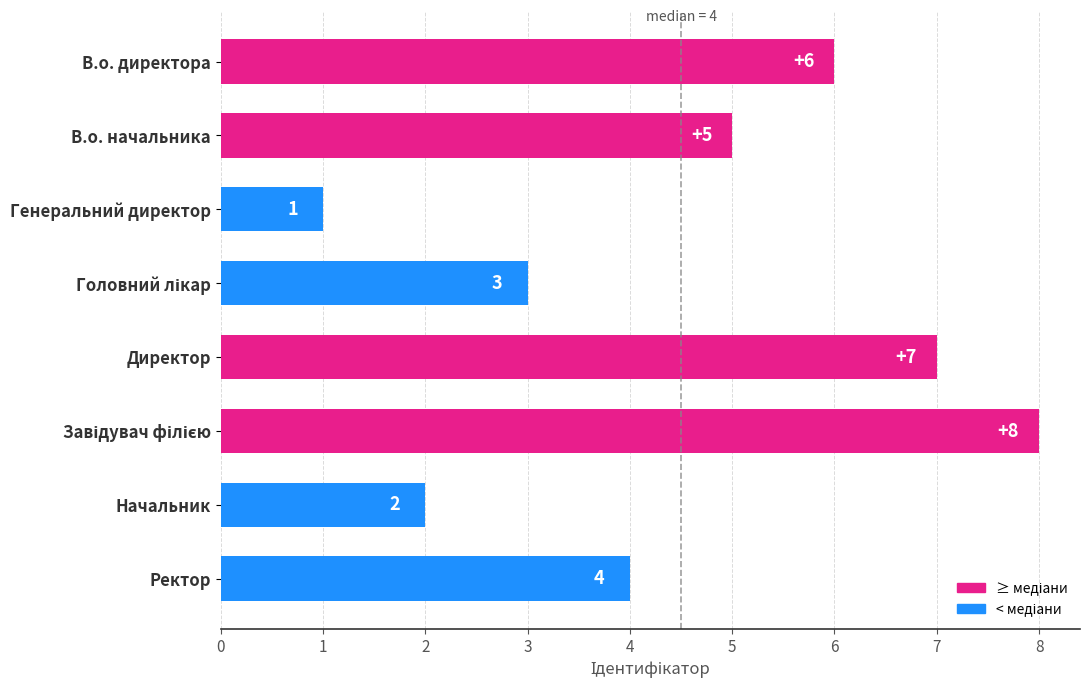

What is the label of the 8th bar from the bottom?

В.о. директора